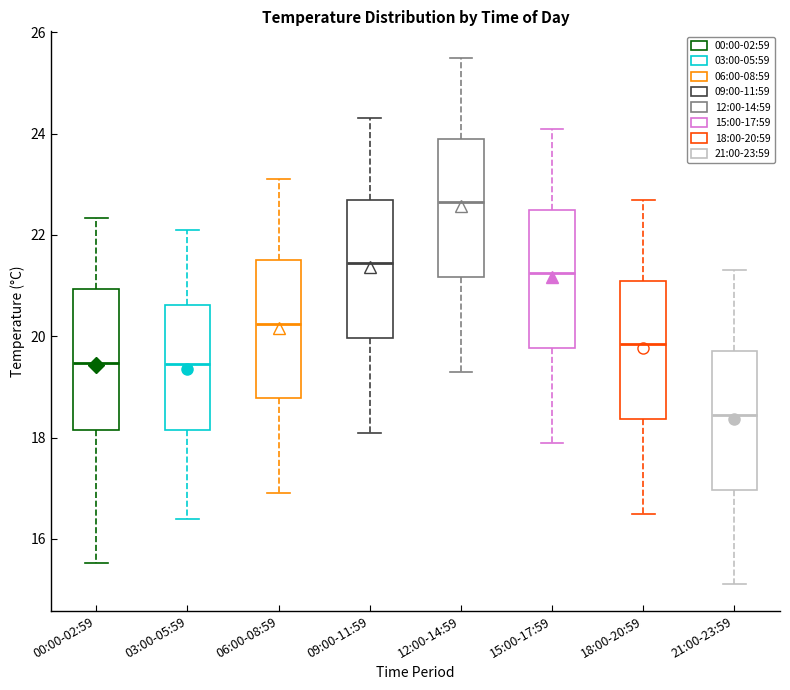

Reading left to right, transcribe this box plot: for each box, give where its median line is, the range the box spans, and where its two whiskers end, as read against the y-axis. The values are not printed on the chart, so give them approximately, as read against the axis.

00:00-02:59: median 19.4, box 18.2 to 21.0, whiskers 15.6 to 22.4
03:00-05:59: median 19.4, box 18.2 to 20.6, whiskers 16.4 to 22.2
06:00-08:59: median 20.2, box 18.8 to 21.6, whiskers 17.0 to 23.2
09:00-11:59: median 21.4, box 20.0 to 22.8, whiskers 18.2 to 24.4
12:00-14:59: median 22.6, box 21.2 to 24.0, whiskers 19.4 to 25.6
15:00-17:59: median 21.2, box 19.8 to 22.6, whiskers 18.0 to 24.2
18:00-20:59: median 19.8, box 18.4 to 21.2, whiskers 16.6 to 22.8
21:00-23:59: median 18.4, box 17.0 to 19.8, whiskers 15.2 to 21.4